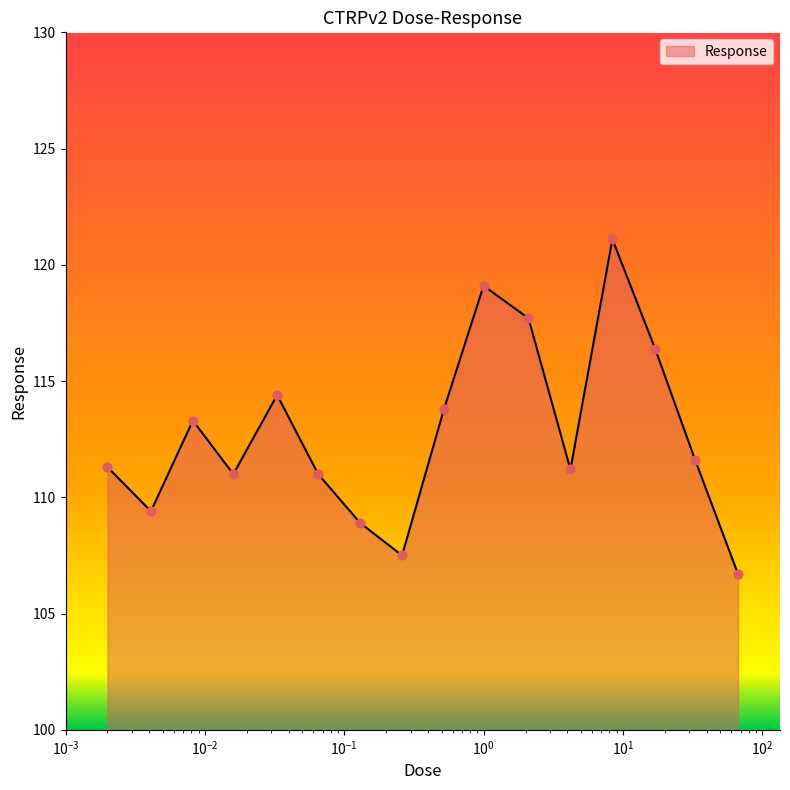

What is the minimum value shown in the chart?

106.7